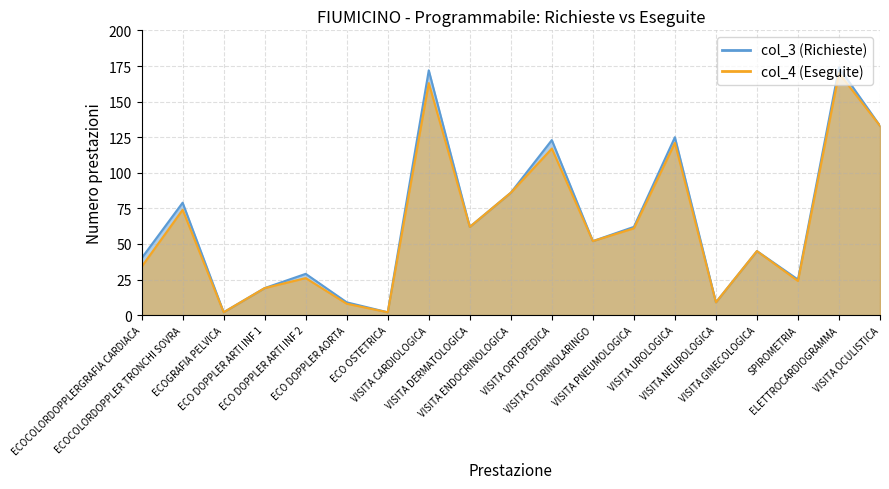

At how many categories does at least one series exceed 113?

5